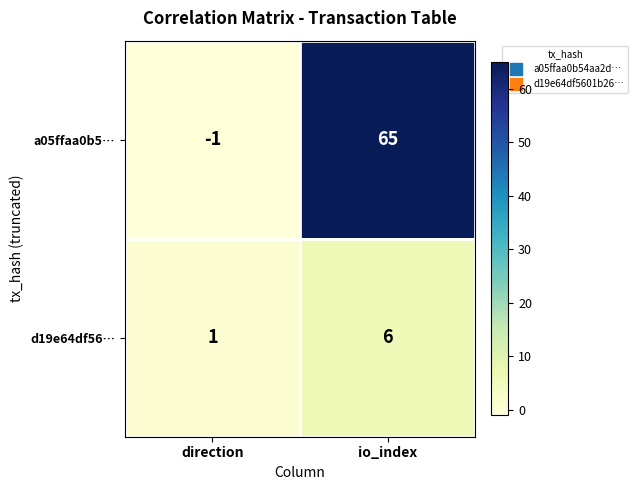

At which category is the sum across all series the highest?

io_index